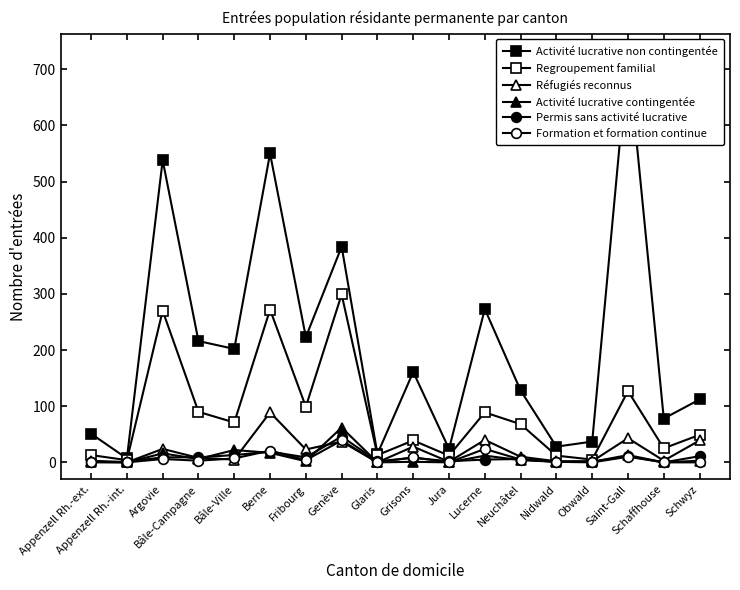

What is the sum of the Activité lucrative contingentée values at Saint-Gall and Grisons?

14